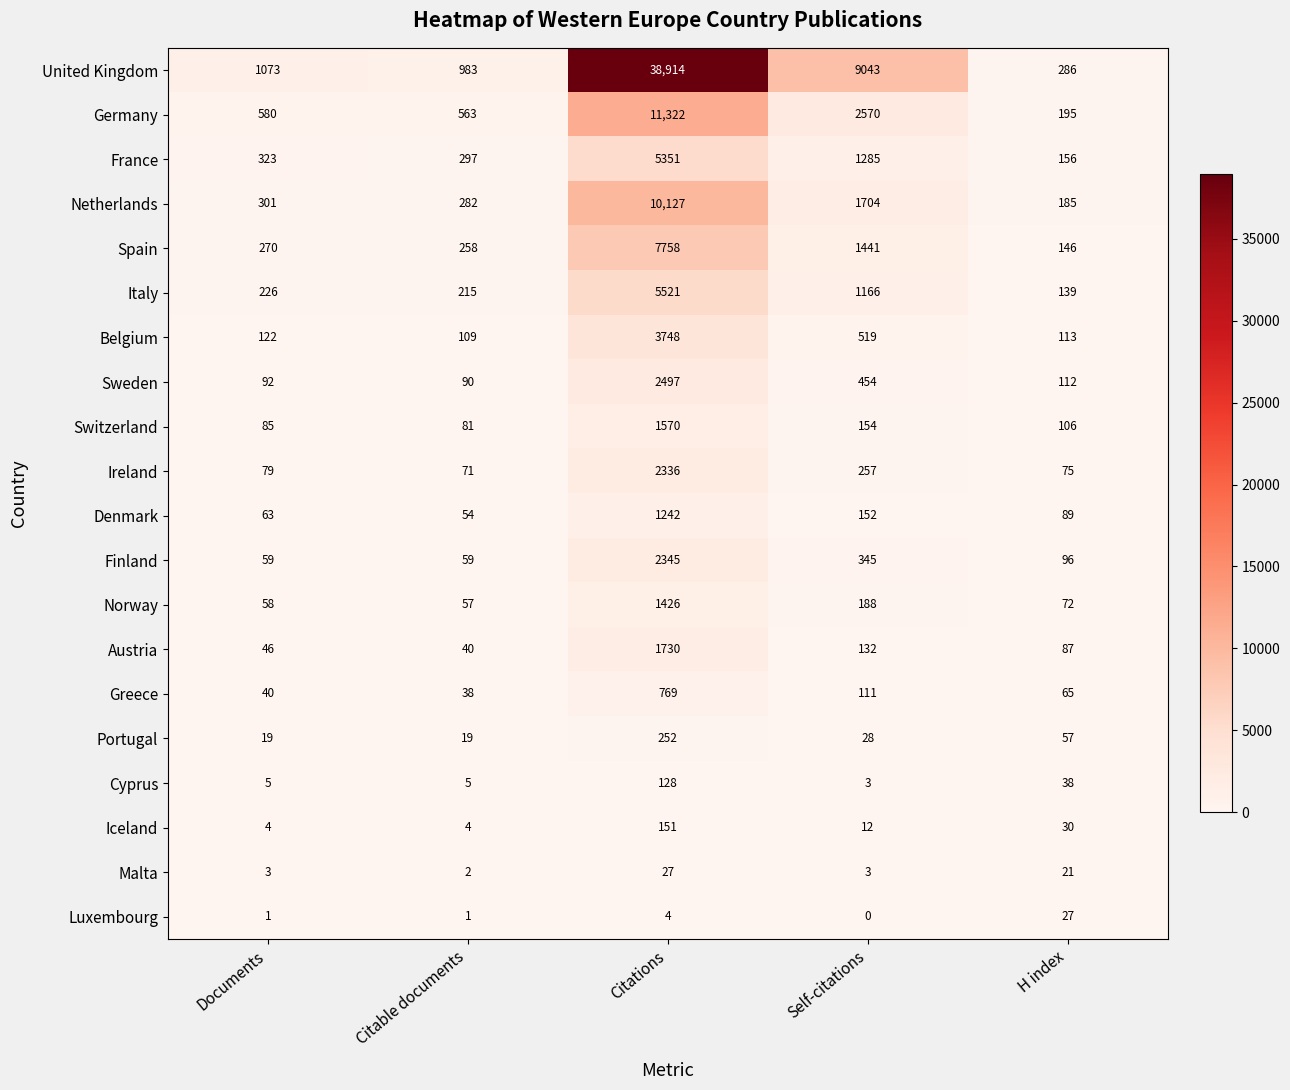

What is the total value across all series at Citable documents?

3228